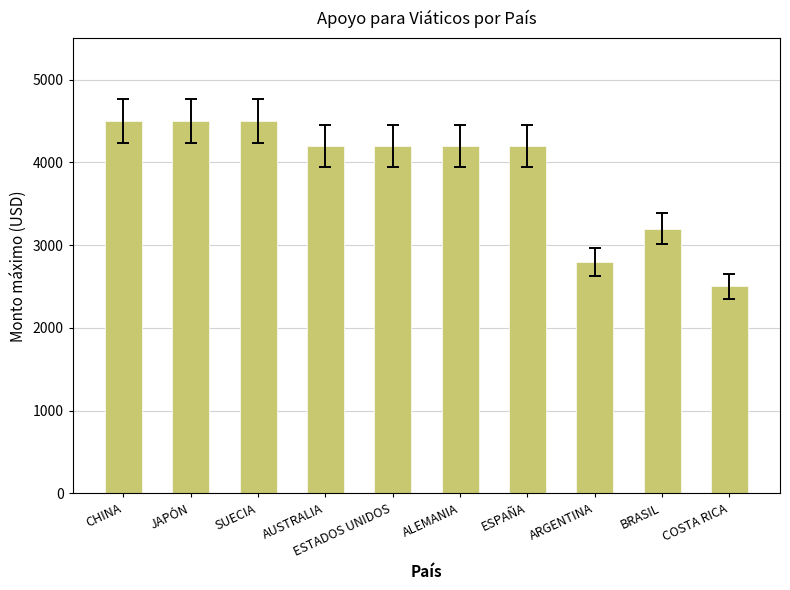

What is the difference between the maximum and minimum values in the Monto máximo hasta 15 días series?

1000